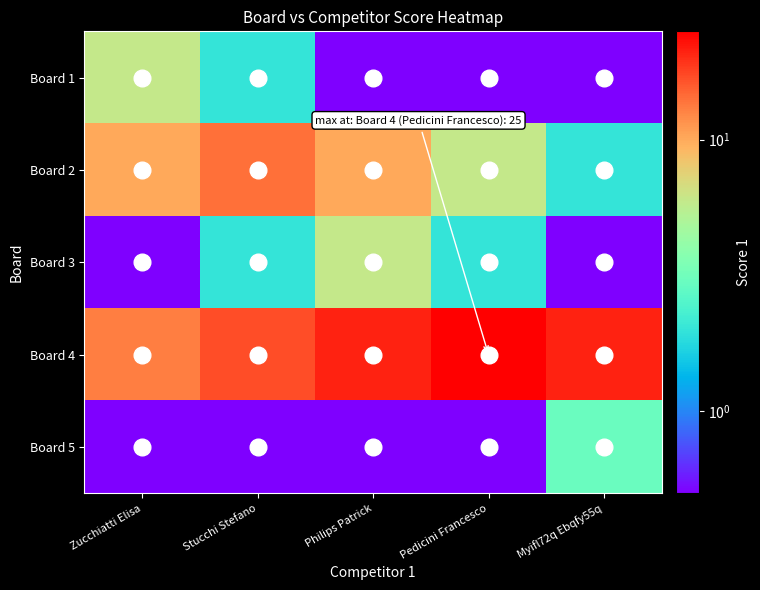

What is the spread (max minus min) of values at Myifl72q Ebqfy55q?

20.5